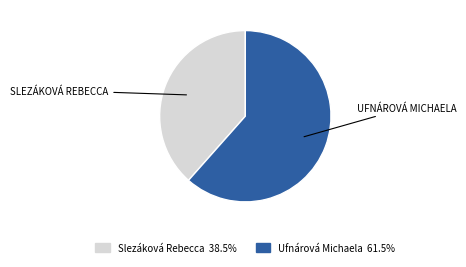

What is the ratio of the value at Slezáková Rebecca to the value at Ufnárová Michaela?

0.6